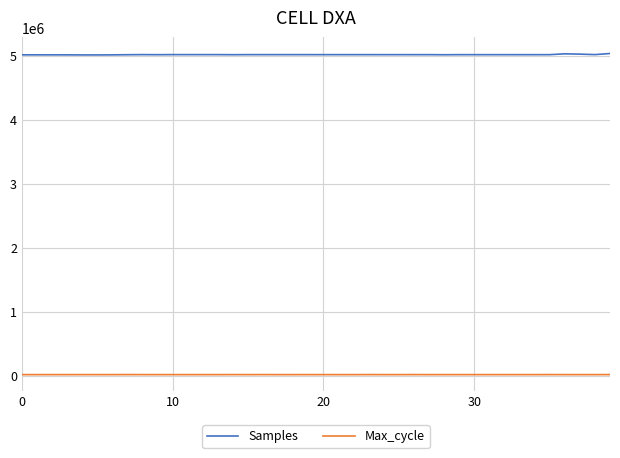

How many lines are shown in the chart?

2